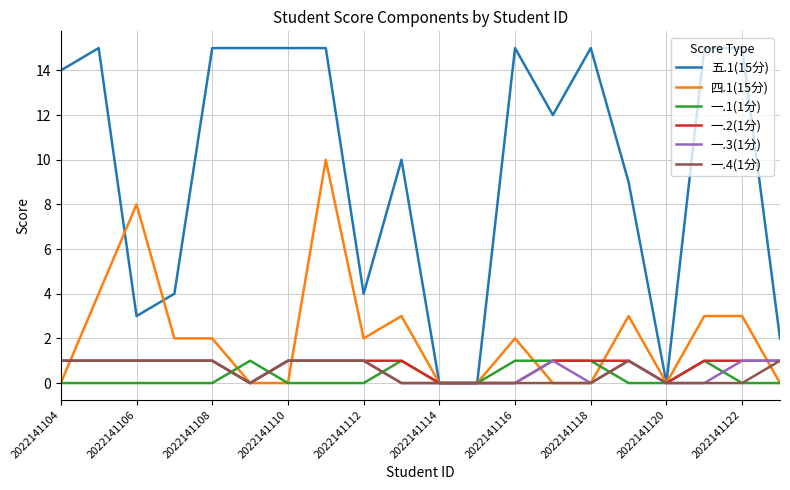

Which series has the widest spread of values?

五.1(15分)